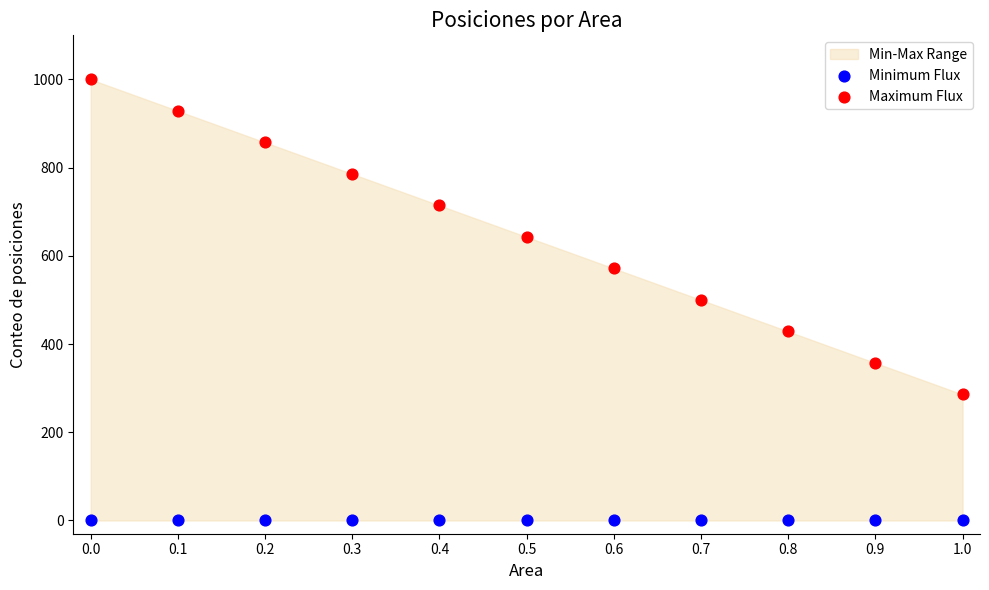

Which series contains the lowest Y value?

Minimum Flux